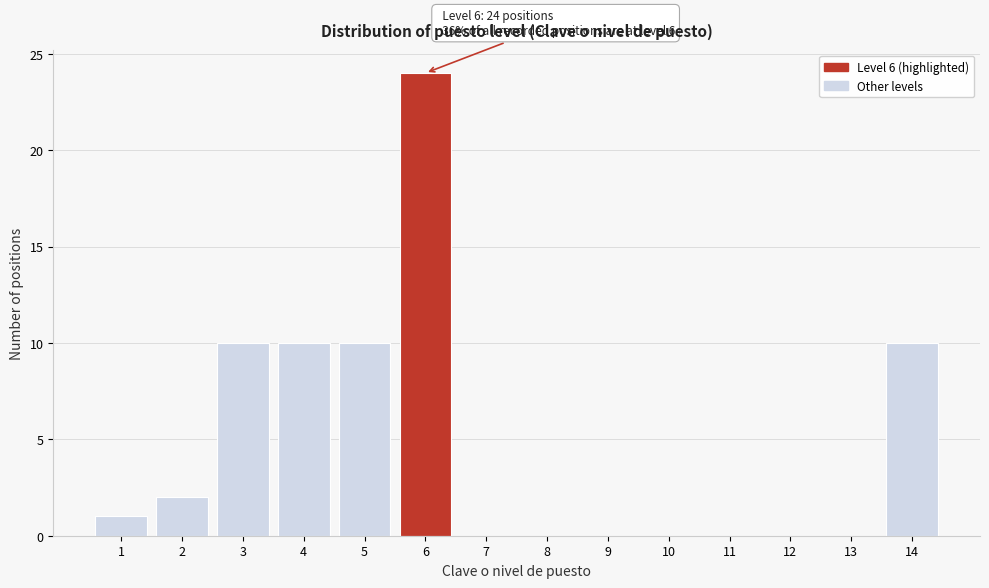

Reading left to right, list all the values displayed in this chart.

1=1	2=2	3=10	4=10	5=10	6=24	7=0	8=0	9=0	10=0	11=0	12=0	13=0	14=10